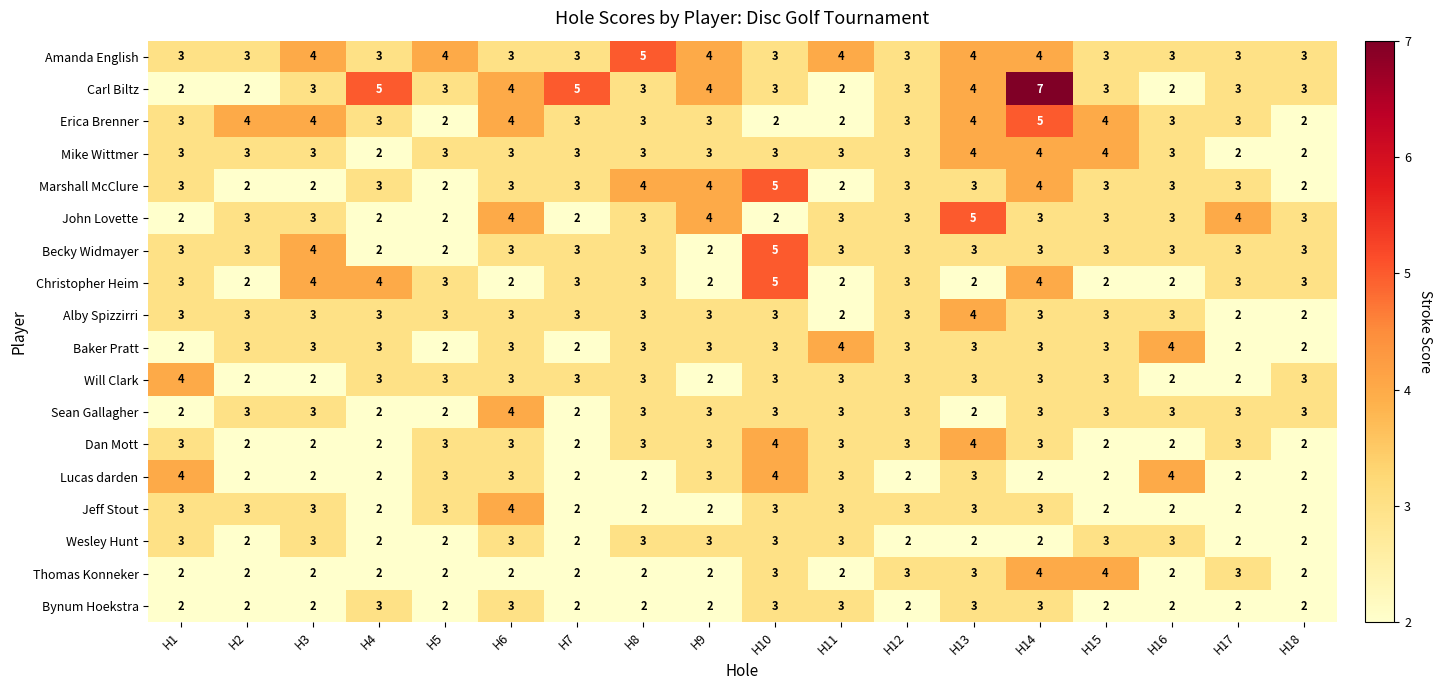

The Wesley Hunt series shows 2 at H10. True or false?

False